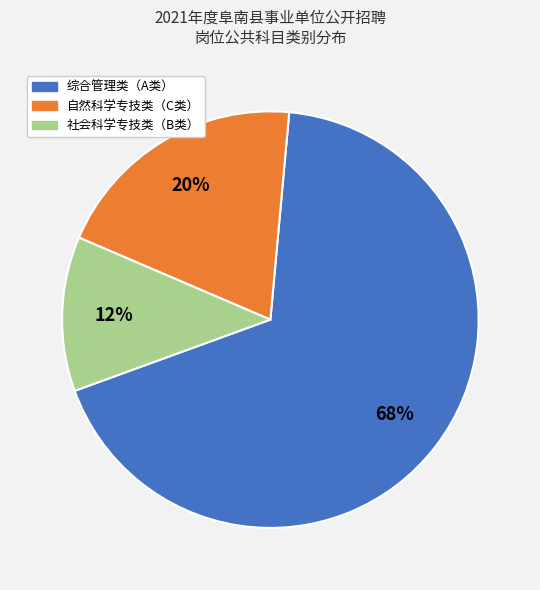

Count the number of slices in the pie.

3